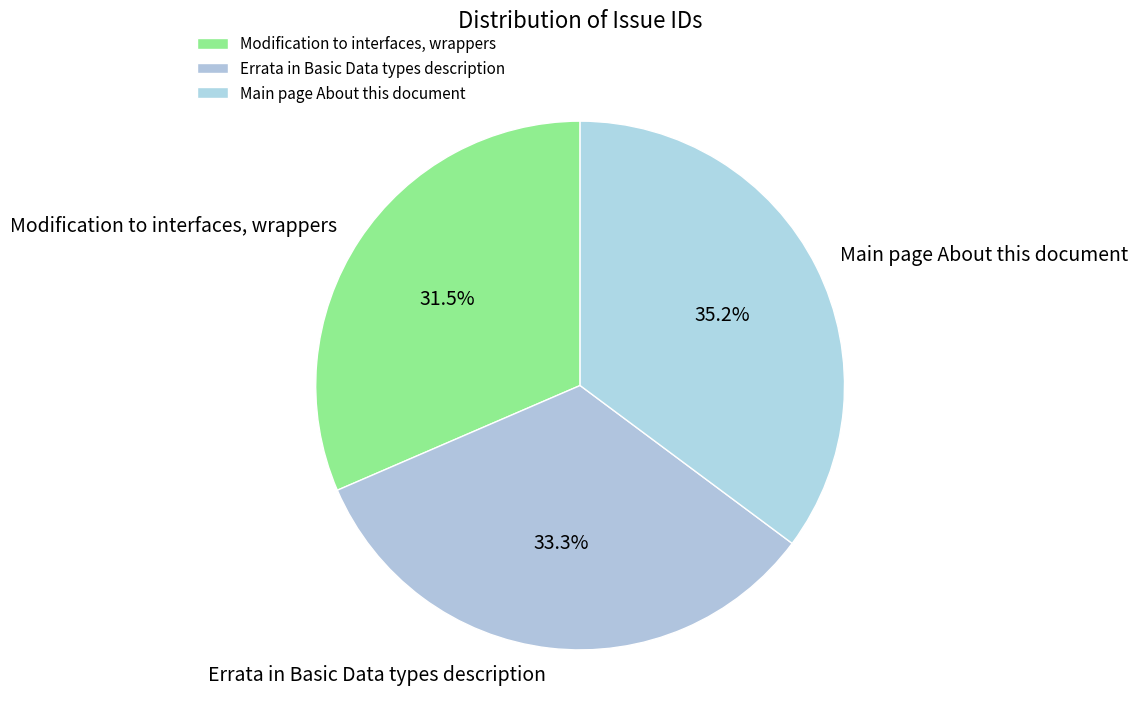

Approximately how many times larger is the value at Main page About this document compared to Modification to interfaces, wrappers?

1.1